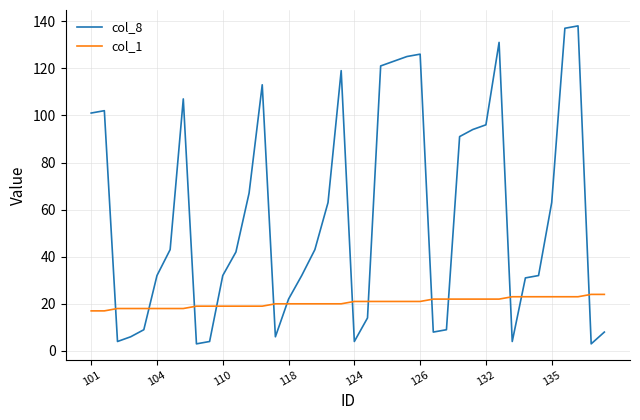

What is the difference between the maximum and minimum values in the col_1 series?

7